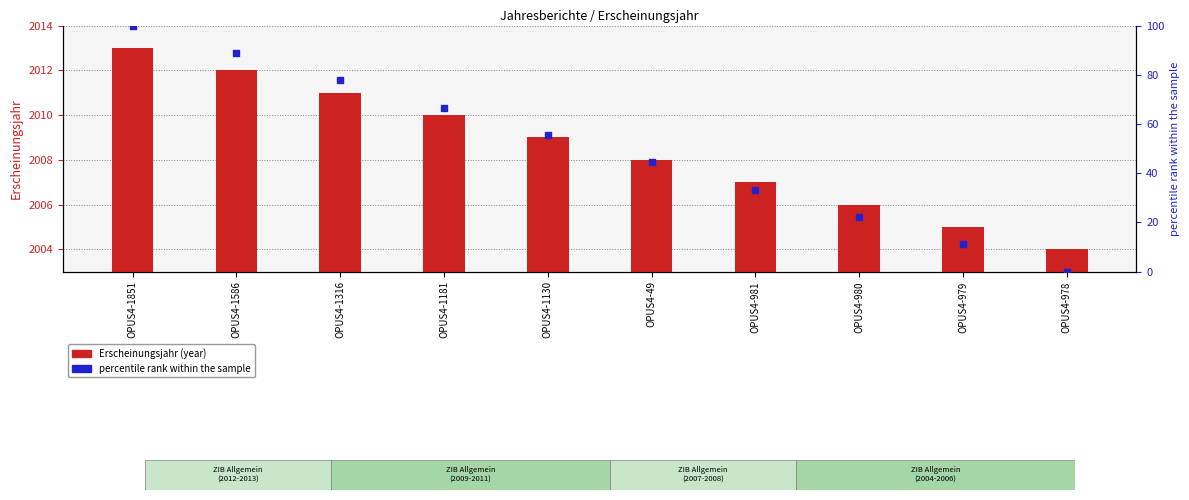

Which series contains the lowest Y value?

percentile rank within the sample